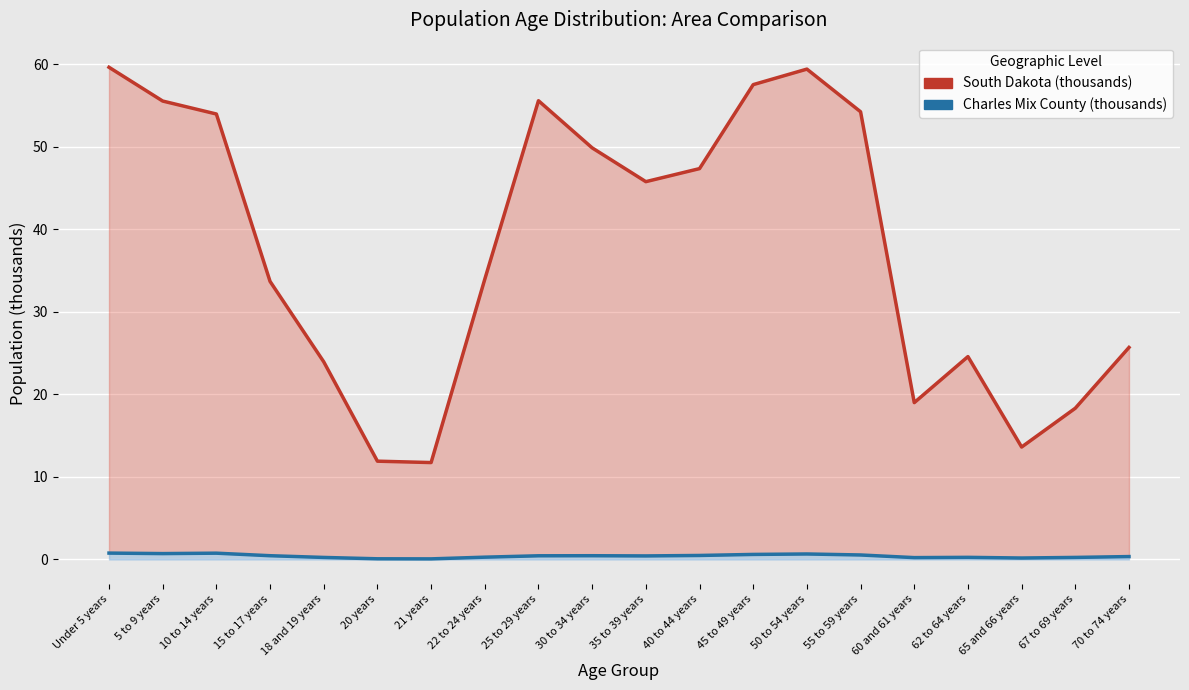

Which series has the largest range (max minus min)?

South Dakota (thousands)